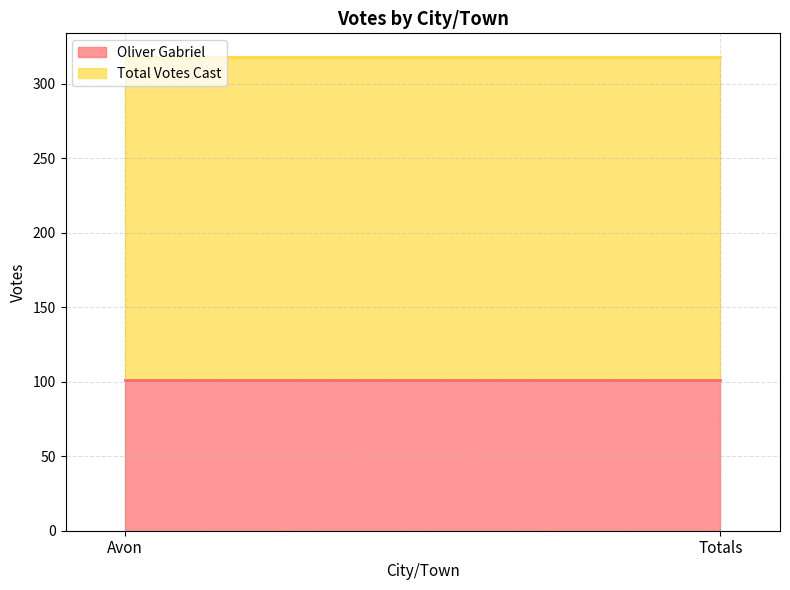

Which category has the highest value in the Oliver Gabriel series?

Avon